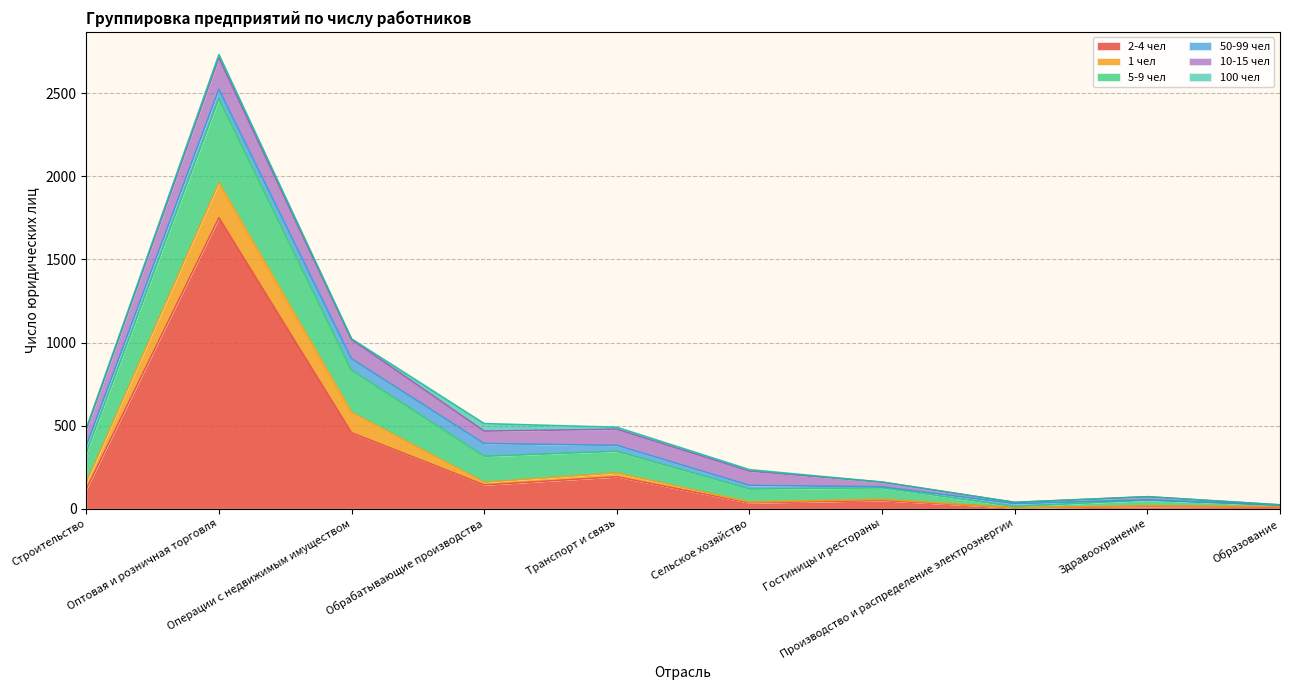

Reading right to left, list all the values displayed in this chart.

2-4 чел: Образование=9	Здравоохранение=13	Производство и распределение электроэнергии=5	Гостиницы и рестораны=49	Сельское хозяйство=35	Транспорт и связь=192	Обрабатывающие производства=143	Операции с недвижимым имуществом=457	Оптовая и розничная торговля=1751	Строительство=118
1 чел: Образование=4	Здравоохранение=5	Производство и распределение электроэнергии=0	Гостиницы и рестораны=8	Сельское хозяйство=5	Транспорт и связь=23	Обрабатывающие производства=16	Операции с недвижимым имуществом=123	Оптовая и розничная торговля=211	Строительство=41
5-9 чел: Образование=8	Здравоохранение=33	Производство и распределение электроэнергии=8	Гостиницы и рестораны=68	Сельское хозяйство=78	Транспорт и связь=130	Обрабатывающие производства=156	Операции с недвижимым имуществом=253	Оптовая и розничная торговля=505	Строительство=176
50-99 чел: Образование=0	Здравоохранение=2	Производство и распределение электроэнергии=17	Гостиницы и рестораны=7	Сельское хозяйство=22	Транспорт и связь=36	Обрабатывающие производства=77	Операции с недвижимым имуществом=69	Оптовая и розничная торговля=57	Строительство=43
10-15 чел: Образование=2	Здравоохранение=19	Производство и распределение электроэнергии=8	Гостиницы и рестораны=28	Сельское хозяйство=86	Транспорт и связь=97	Обрабатывающие производства=75	Операции с недвижимым имуществом=116	Оптовая и розничная торговля=189	Строительство=98
100 чел: Образование=0	Здравоохранение=0	Производство и распределение электроэнергии=0	Гостиницы и рестораны=0	Сельское хозяйство=9	Транспорт и связь=12	Обрабатывающие производства=45	Операции с недвижимым имуществом=4	Оптовая и розничная торговля=20	Строительство=7